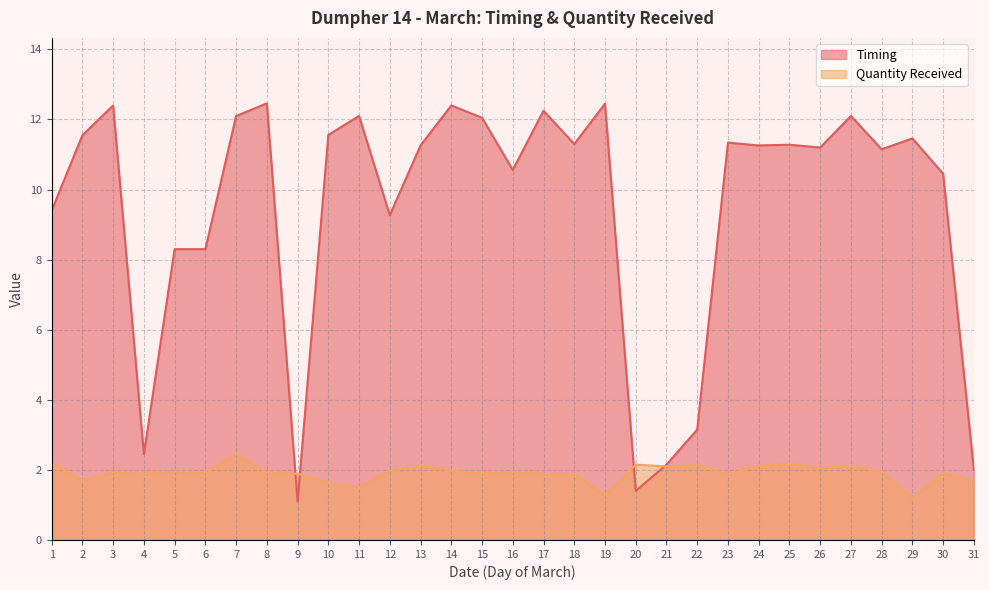

Reading left to right, extract all data points from this chart.

Timing: 9.4	11.6	12.4	2.5	8.3	8.3	12.1	12.5	1.1	11.6	12.1	9.3	11.3	12.4	12.1	10.6	12.2	11.3	12.4	1.4	2.1	3.1	11.3	11.3	11.3	11.2	12.1	11.2	11.5	10.4	2.0
Quantity Received: 2.2	1.7	1.9	1.9	1.9	1.9	2.5	1.9	1.9	1.6	1.5	2.0	2.1	2.0	1.9	1.9	1.9	1.9	1.3	2.1	2.1	2.1	1.9	2.1	2.2	2.0	2.1	1.9	1.2	1.9	1.7